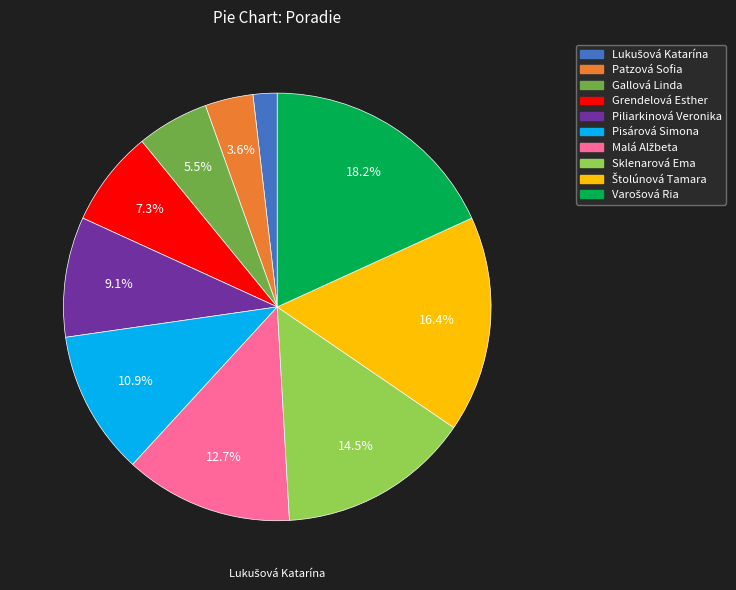

What portion of the pie excludes Piliarkinová Veronika?

90.9%